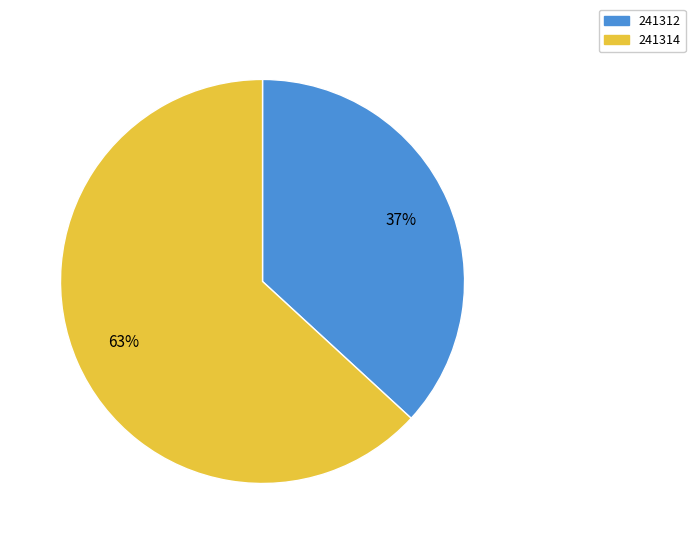

How many segments does this pie chart have?

2